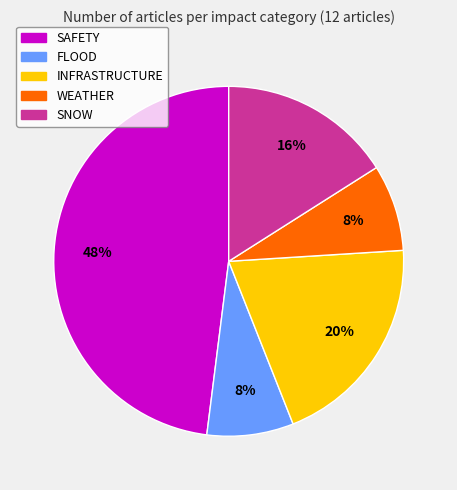

Which has a higher value, WEATHER or INFRASTRUCTURE?

INFRASTRUCTURE